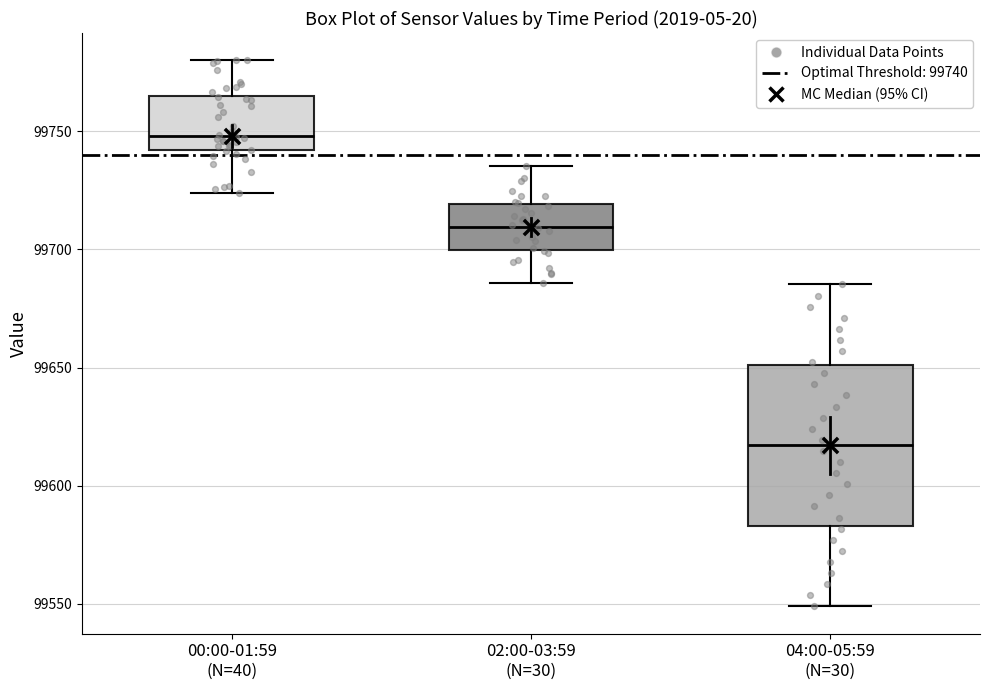

Which box has the lowest median line?

04:00-05:59 (N=30)